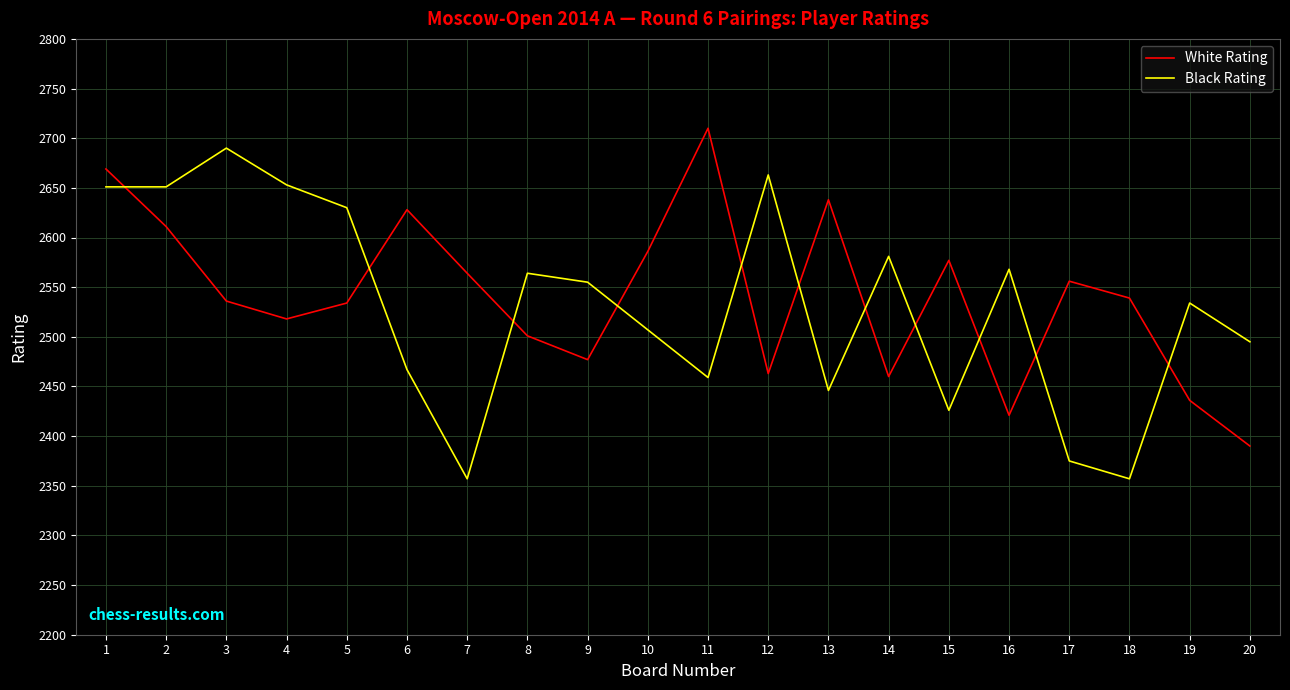

Is this an area chart (filled region under the line)?

No